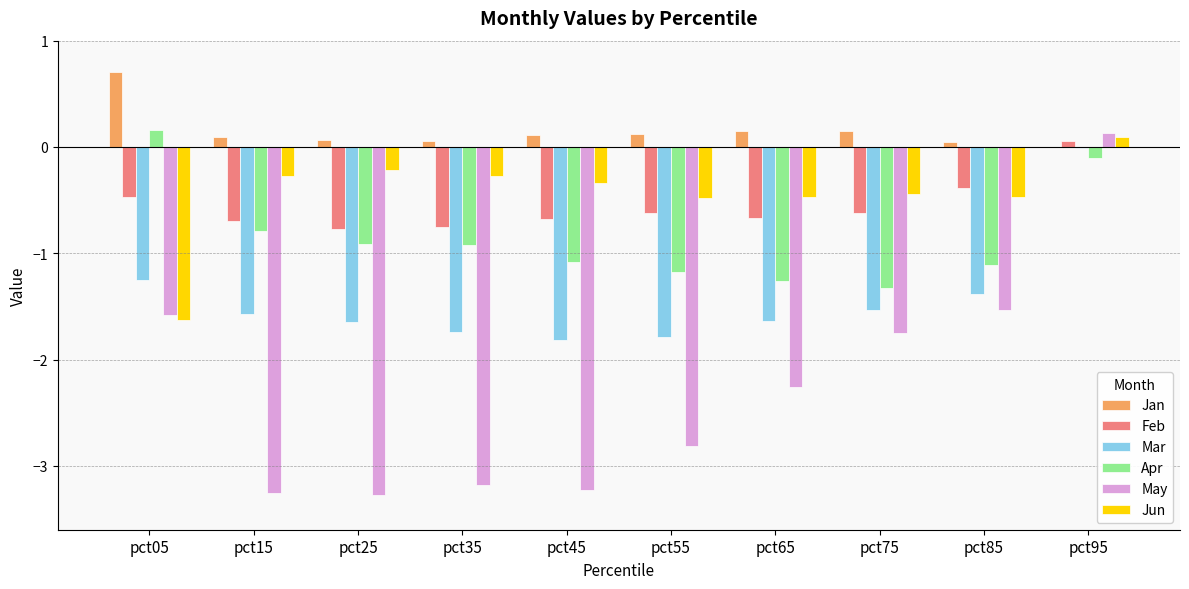

What is the total value across all series at pct45?

-7.0